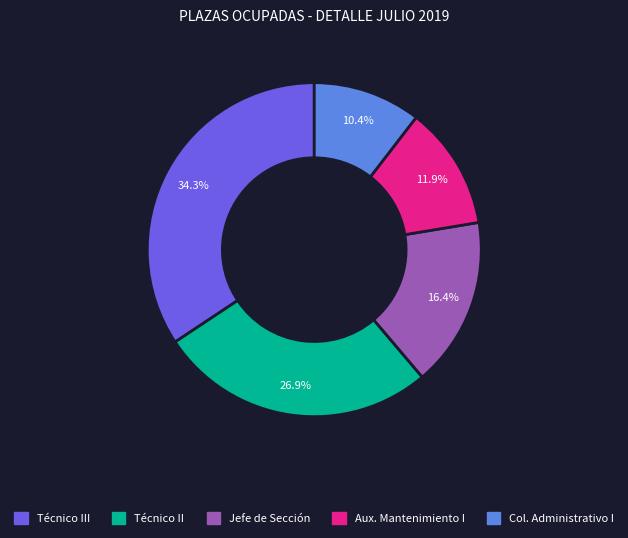

What is the ratio of the value at Jefe de Sección to the value at Aux. Mantenimiento I?

1.4